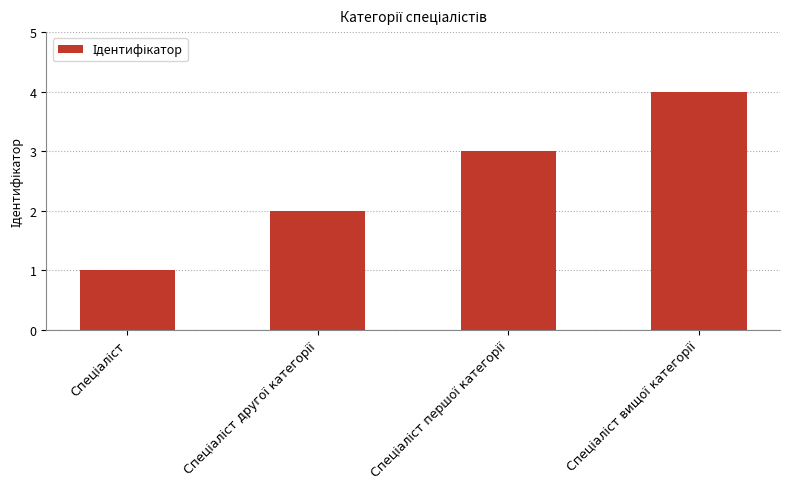

What is the difference between the maximum and minimum values?

3